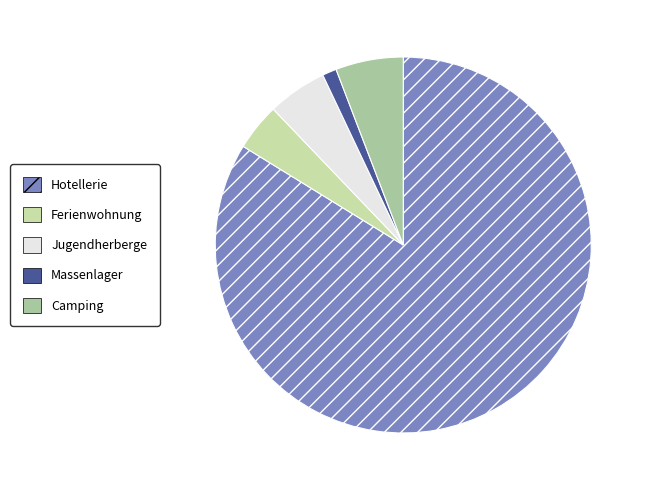

Approximately how many times larger is the value at Ferienwohnung compared to Massenlager?

3.3